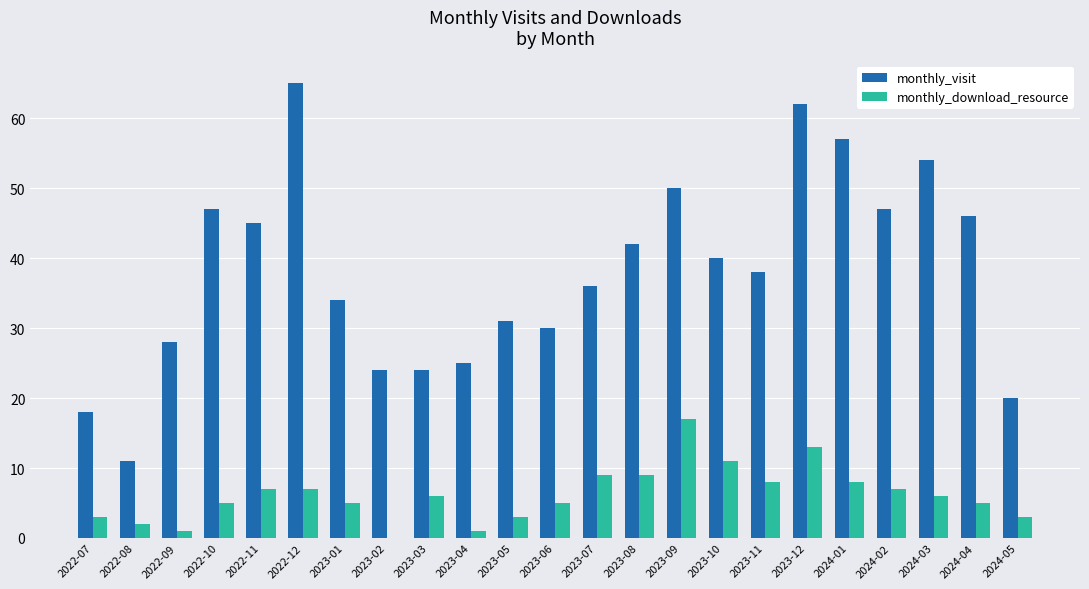

At which category is the sum across all series the highest?

2023-12